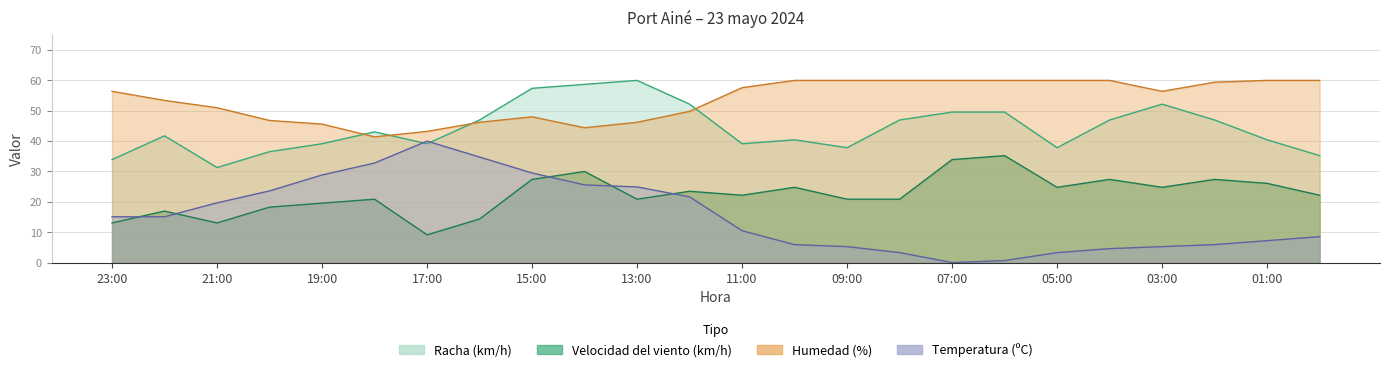

Where does the Velocidad del viento (km/h) series first go above 22?

15:00